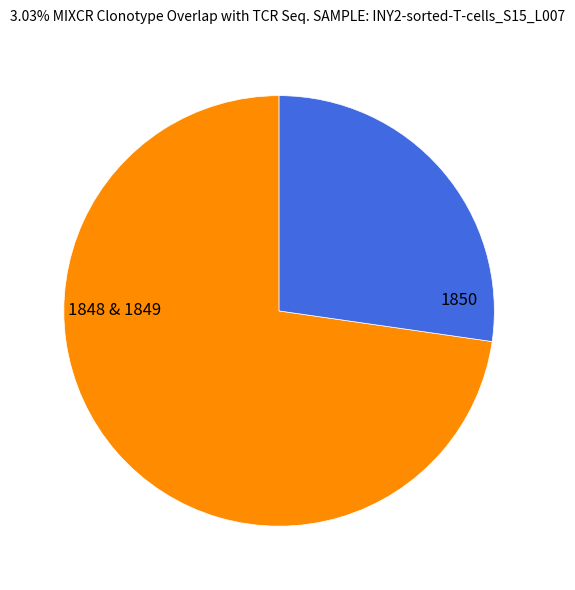

Is there a majority slice in this chart?

Yes